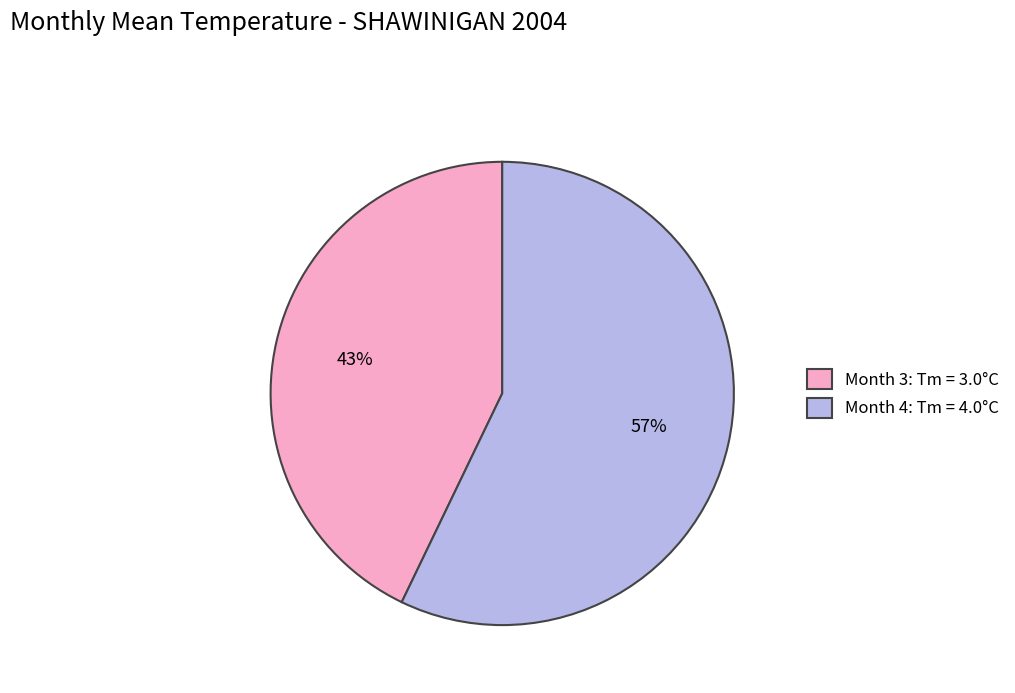

Which slice represents more than half of the pie?

Month 4